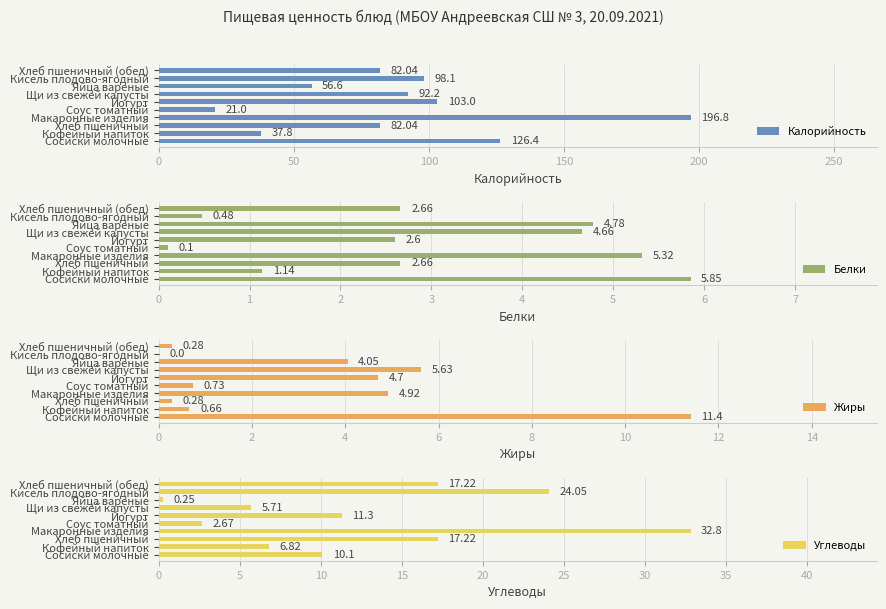

What is the difference between the maximum and minimum values in the Калорийность series?

175.8